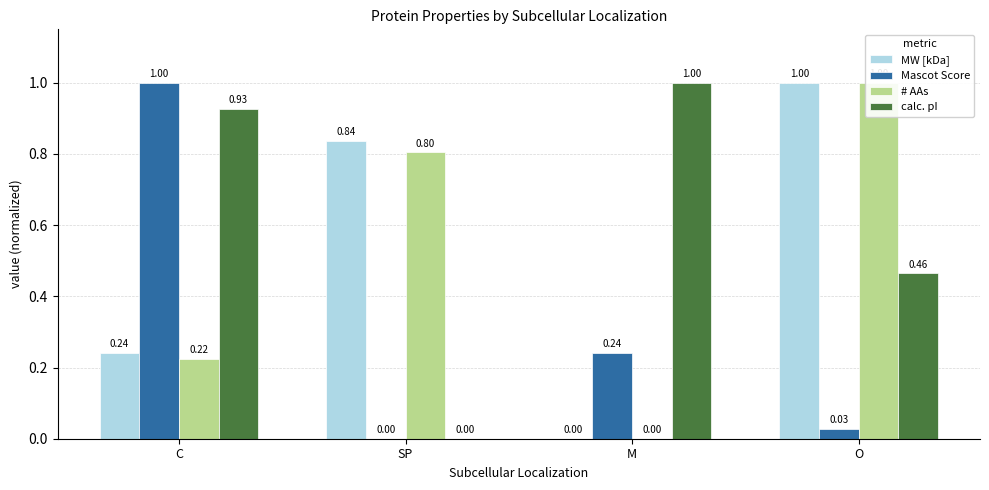

At which label is MW [kDa] closest to 0?

M